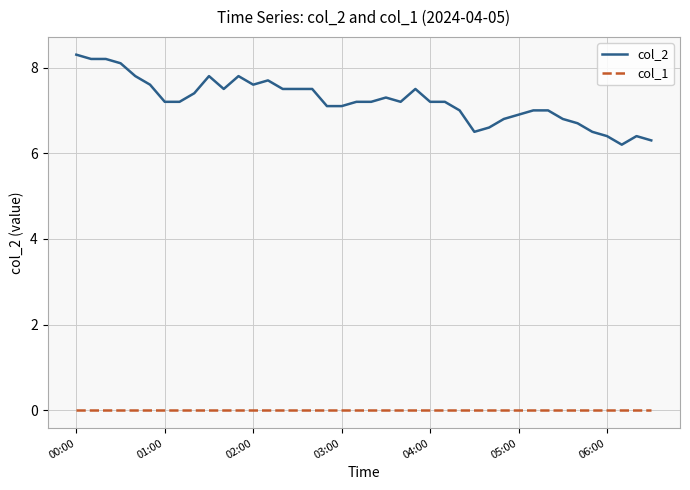

Is this an area chart (filled region under the line)?

No